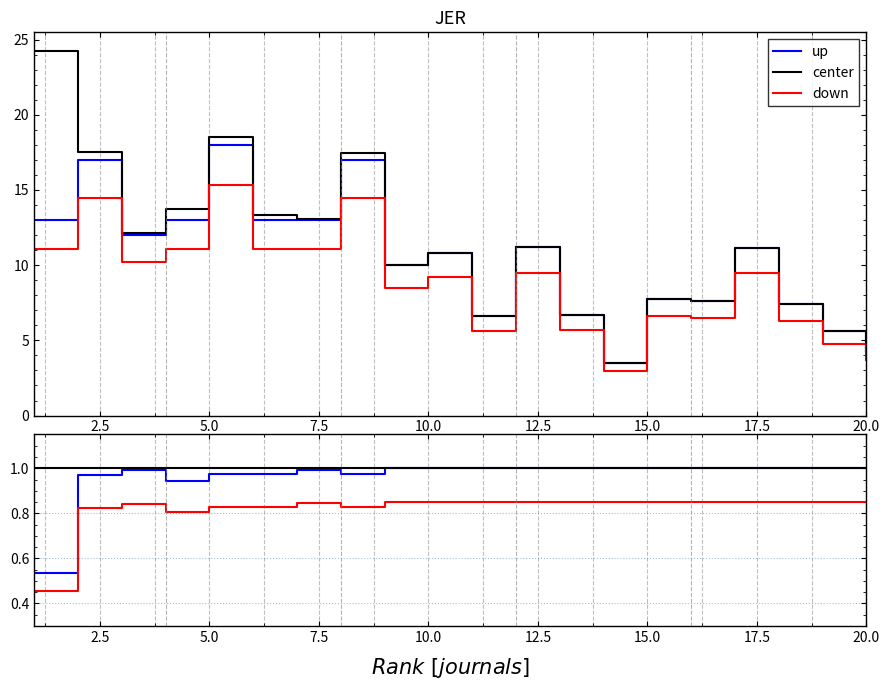

What is the value of the center point at the 9th from the left?

1.0